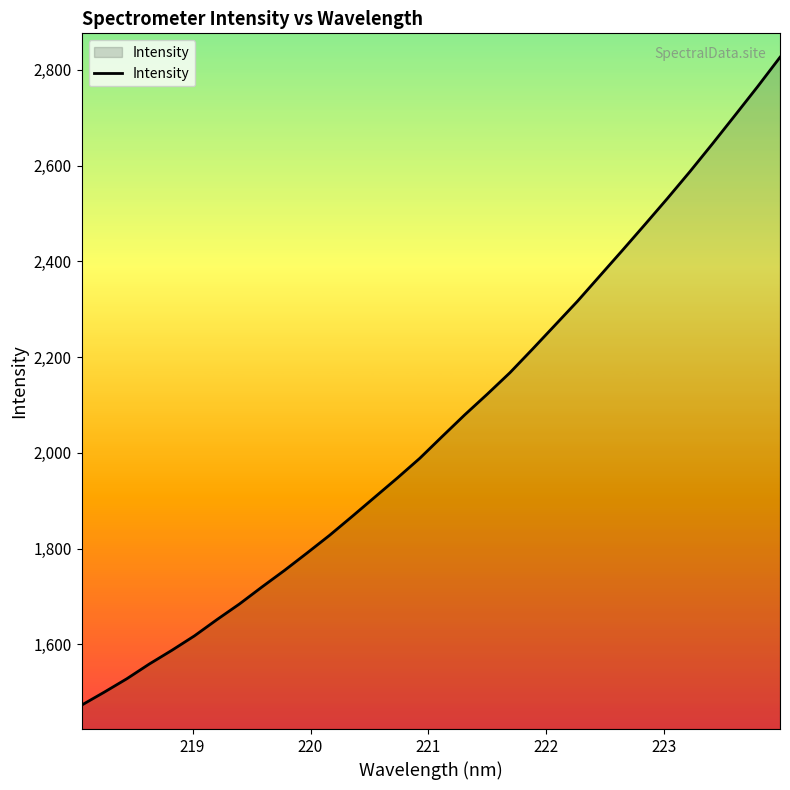

True or false: the data has more than 2 interior local peaks.

False